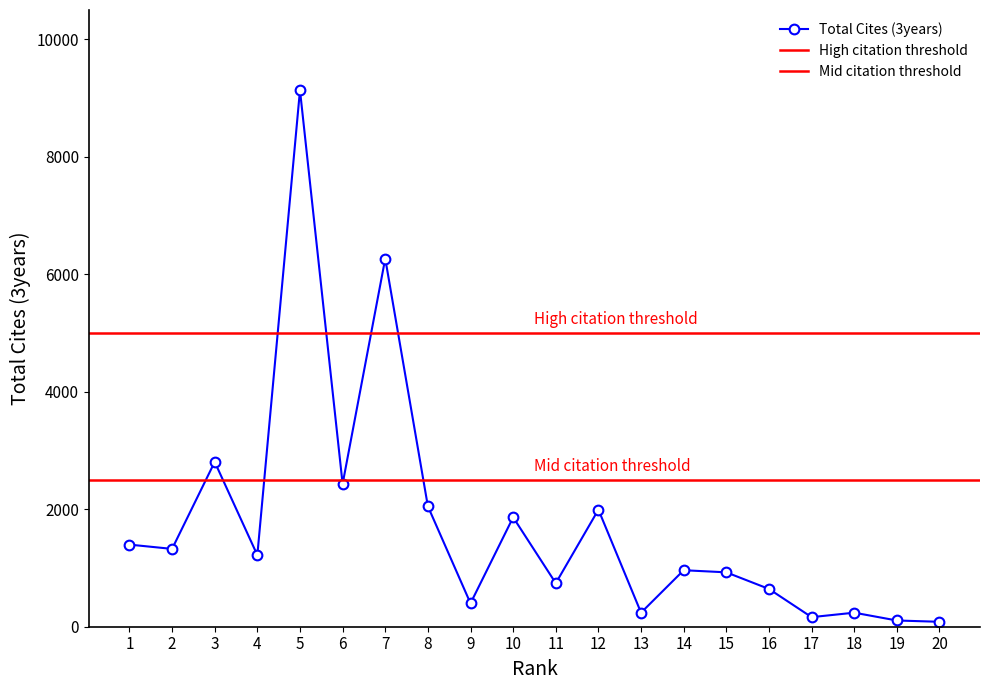

List the labels in order of value, largest first.

5, 7, 3, 6, 8, 12, 10, 1, 2, 4, 14, 15, 11, 16, 9, 13, 18, 17, 19, 20